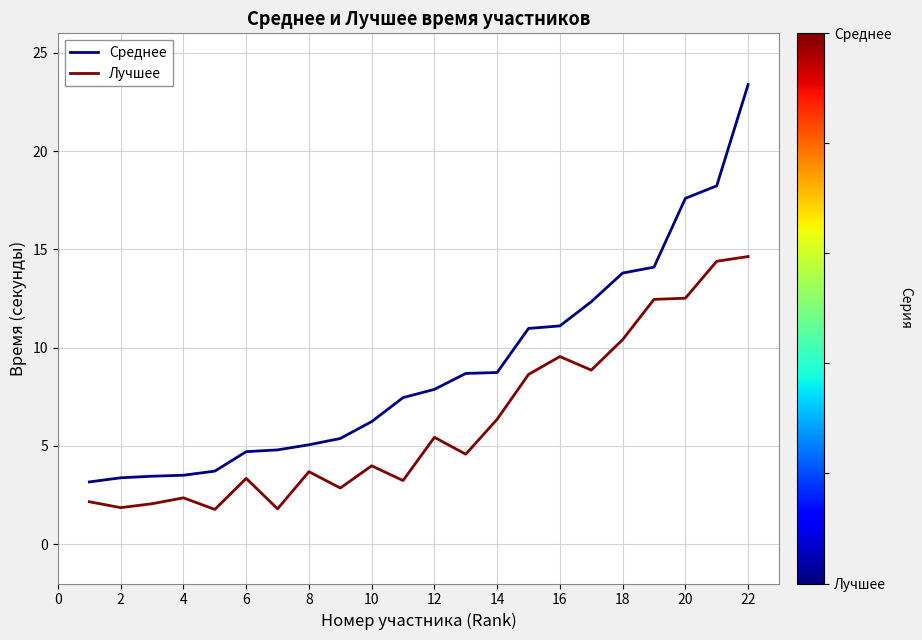

What is the minimum value for Среднее?

3.2